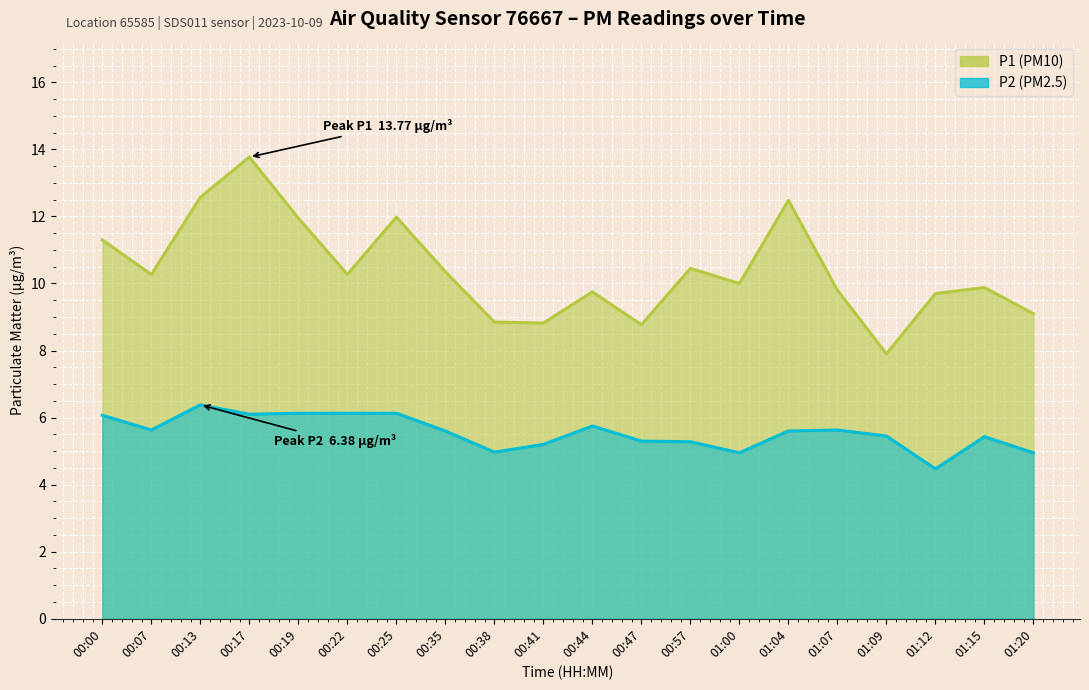

In P1, how many points are higher than both neighbors (excluding endpoints)?

6